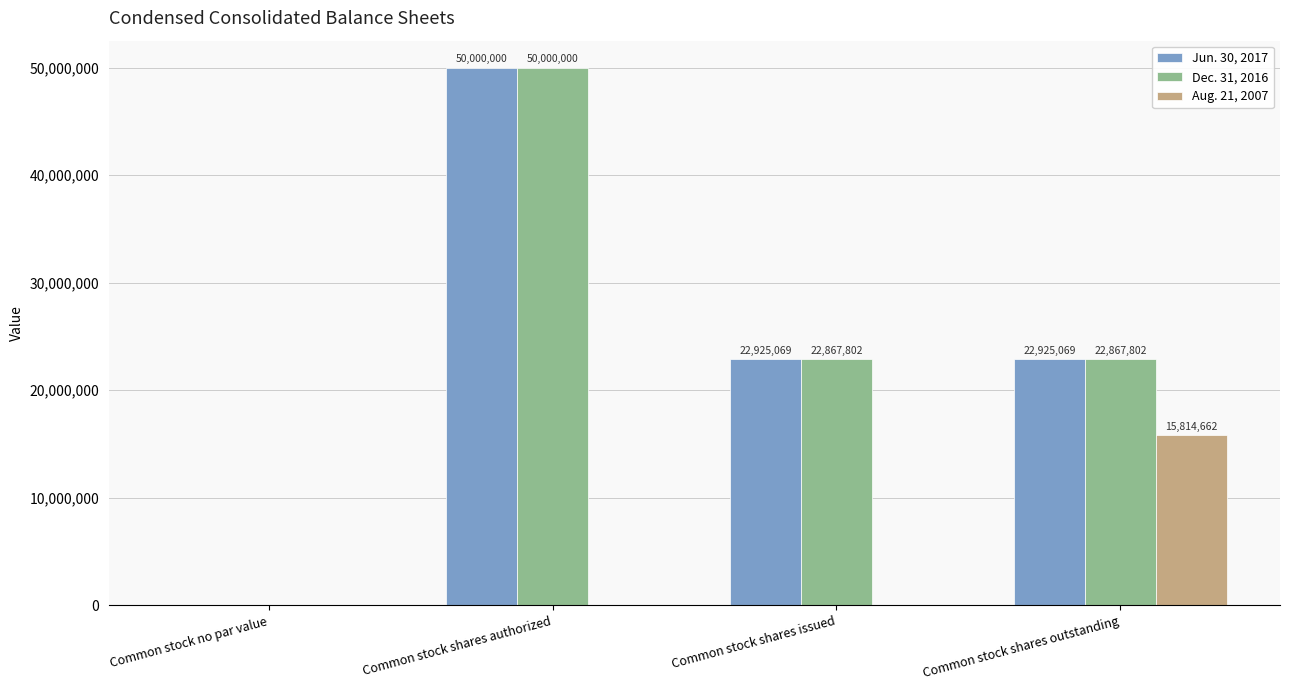

What is the total value across all series at Common stock shares outstanding?

61607533